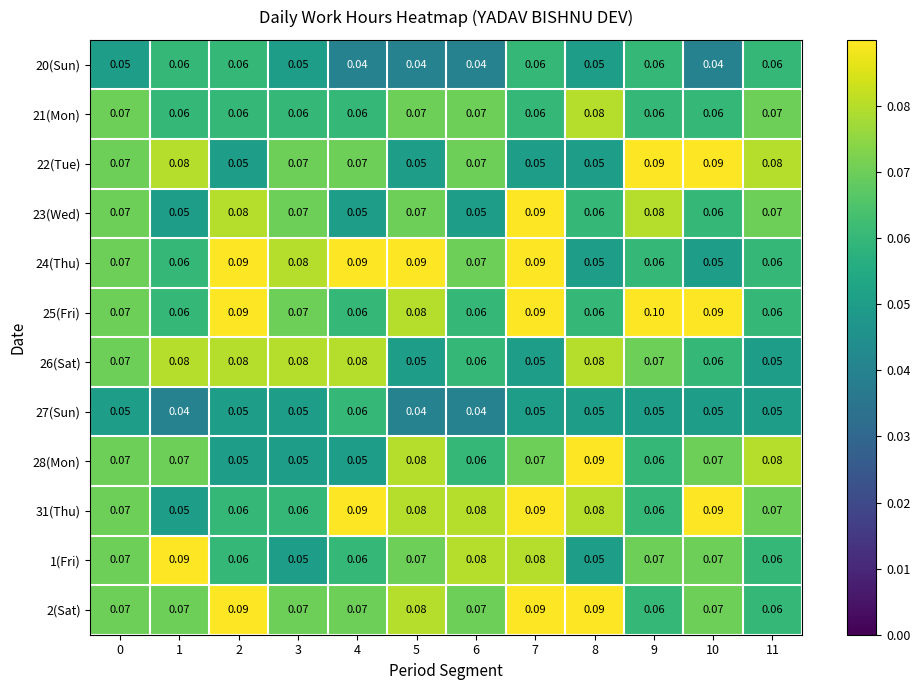

Is the value of 22(Tue) at 2 greater than the value of 28(Mon) at 10?

No